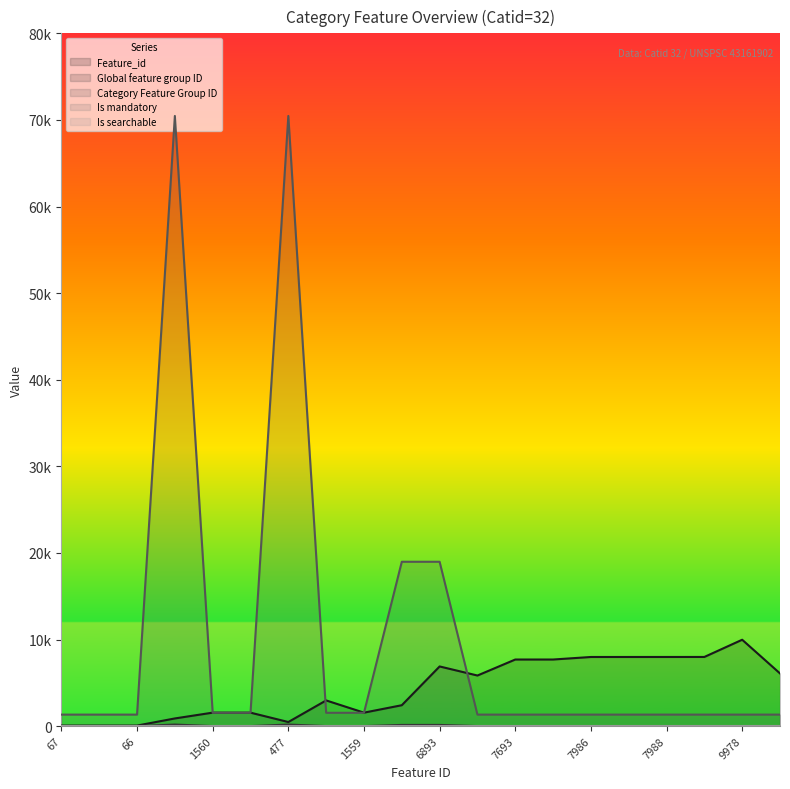

What is the difference between the Category Feature Group ID values at 7986 and 1560?

209